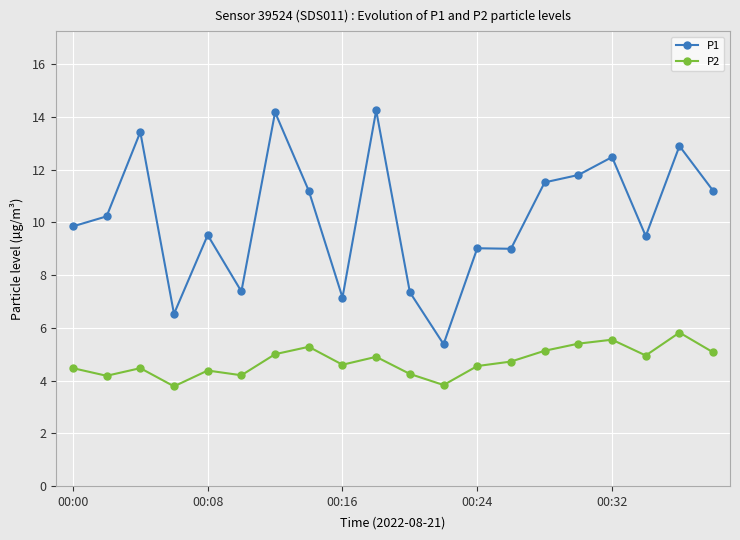

True or false: P2 has more than 2 interior local peaks.

True